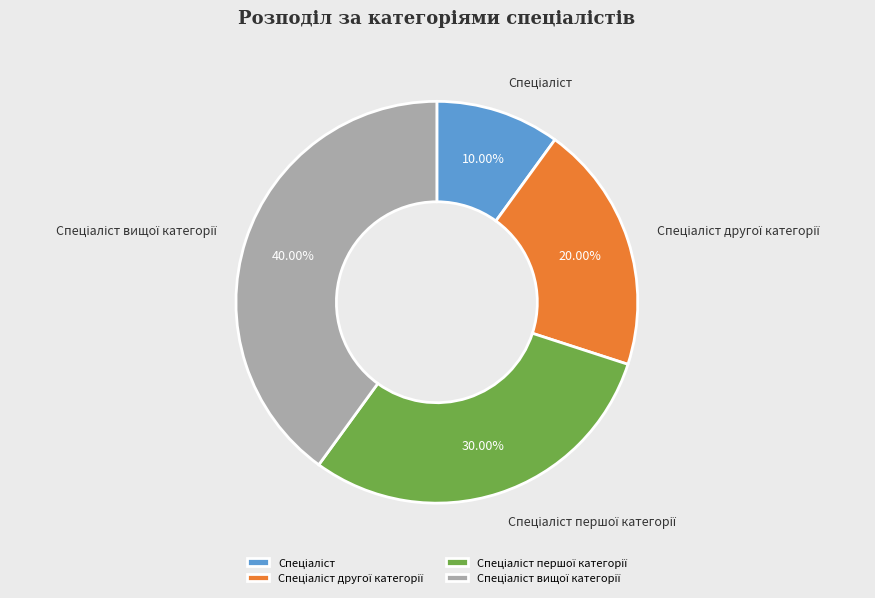

To the nearest percent, what is the difference between the largest and smallest slice percentages?

30%